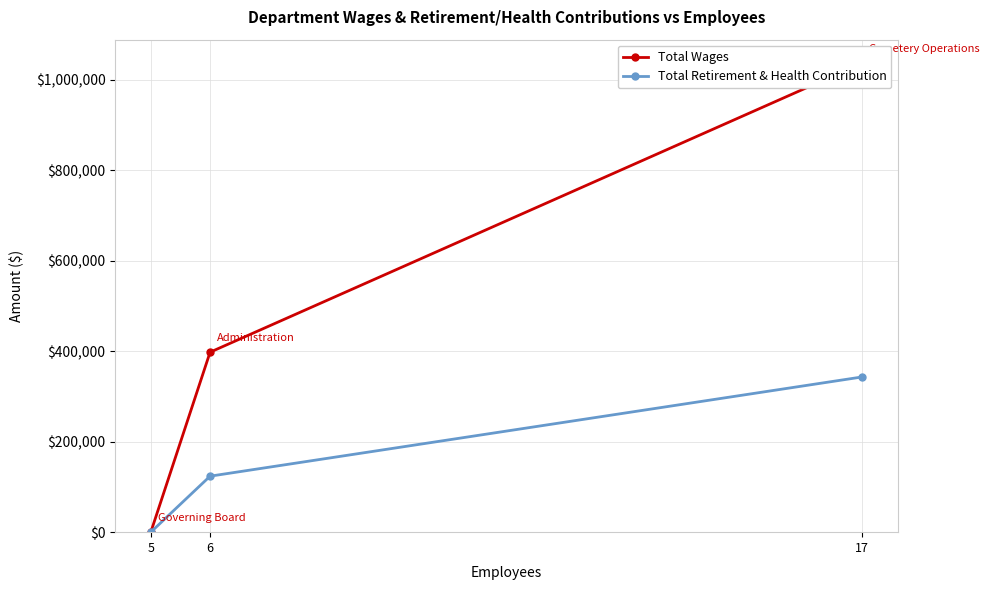

What are all the series names shown in the legend?

Total Wages, Total Retirement & Health Contribution